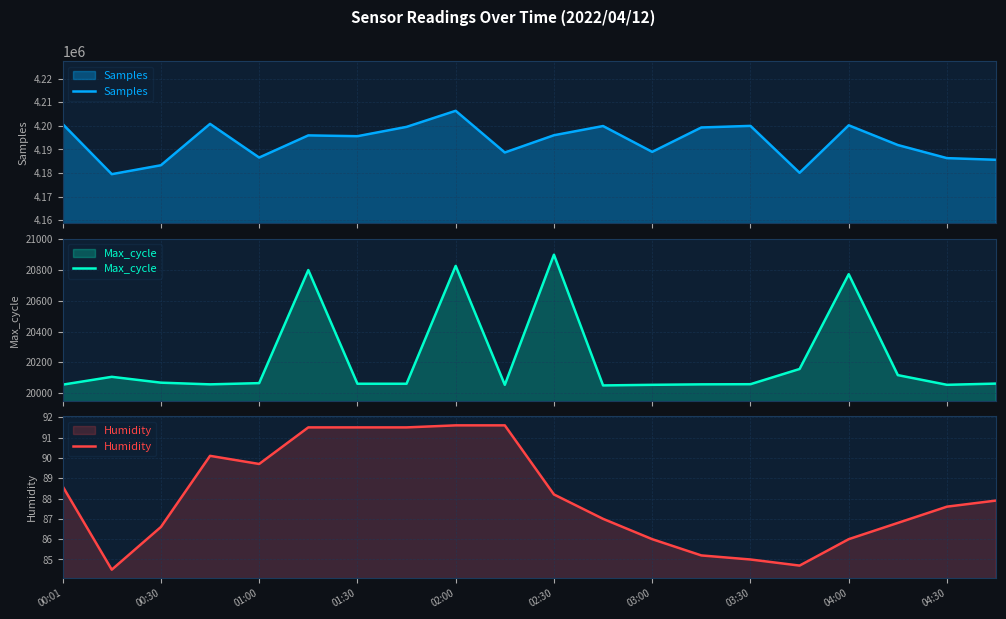

What is the highest value of the Samples series?

4206404